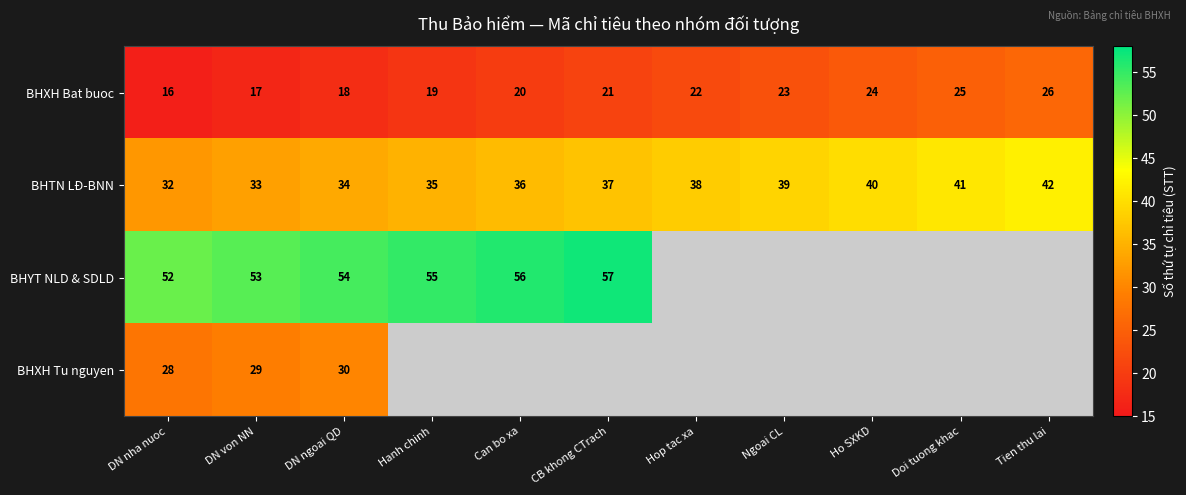

Rank the categories by BHXH Bat buoc value from lowest to highest.

DN nha nuoc, DN von NN, DN ngoai QD, Hanh chinh, Can bo xa, CB khong CTrach, Hop tac xa, Ngoai CL, Ho SXKD, Doi tuong khac, Tien thu lai